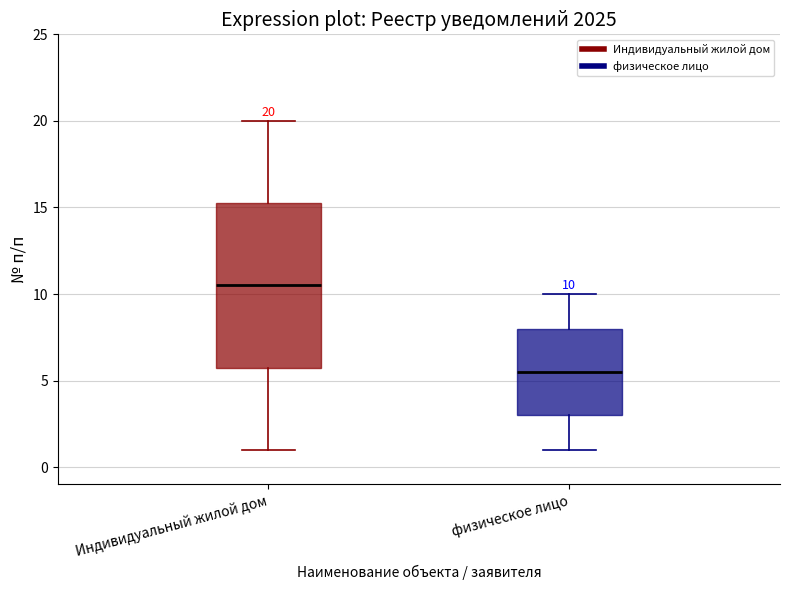

Comparing the boxes themselves (not the whiskers), which one is the tallest?

Индивидуальный жилой дом